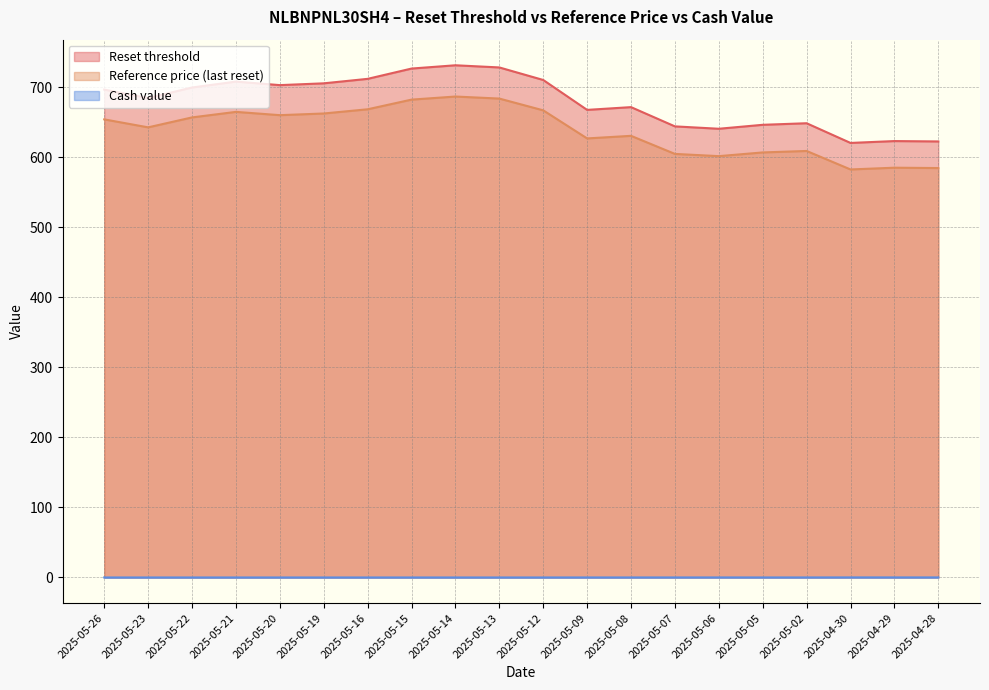

What is the greatest value displayed?

731.2